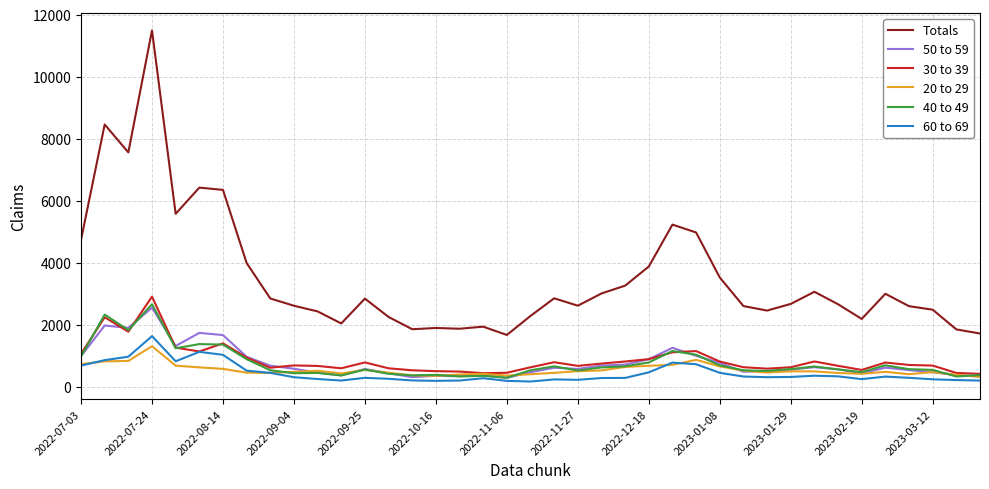

True or false: Totals and 30 to 39 intersect in this chart.

False